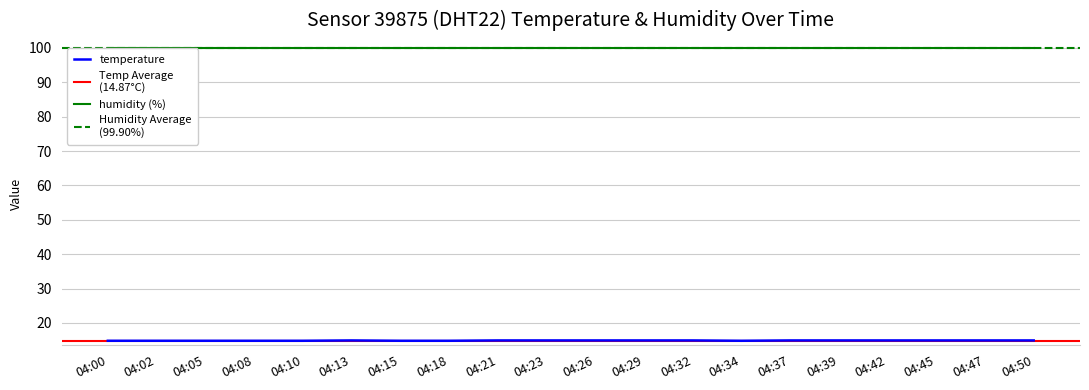

List the labels in order of value, largest first.

04:13, 04:21, 04:23, 04:26, 04:29, 04:32, 04:37, 04:39, 04:42, 04:45, 04:47, 04:50, 04:00, 04:02, 04:05, 04:08, 04:10, 04:15, 04:18, 04:34